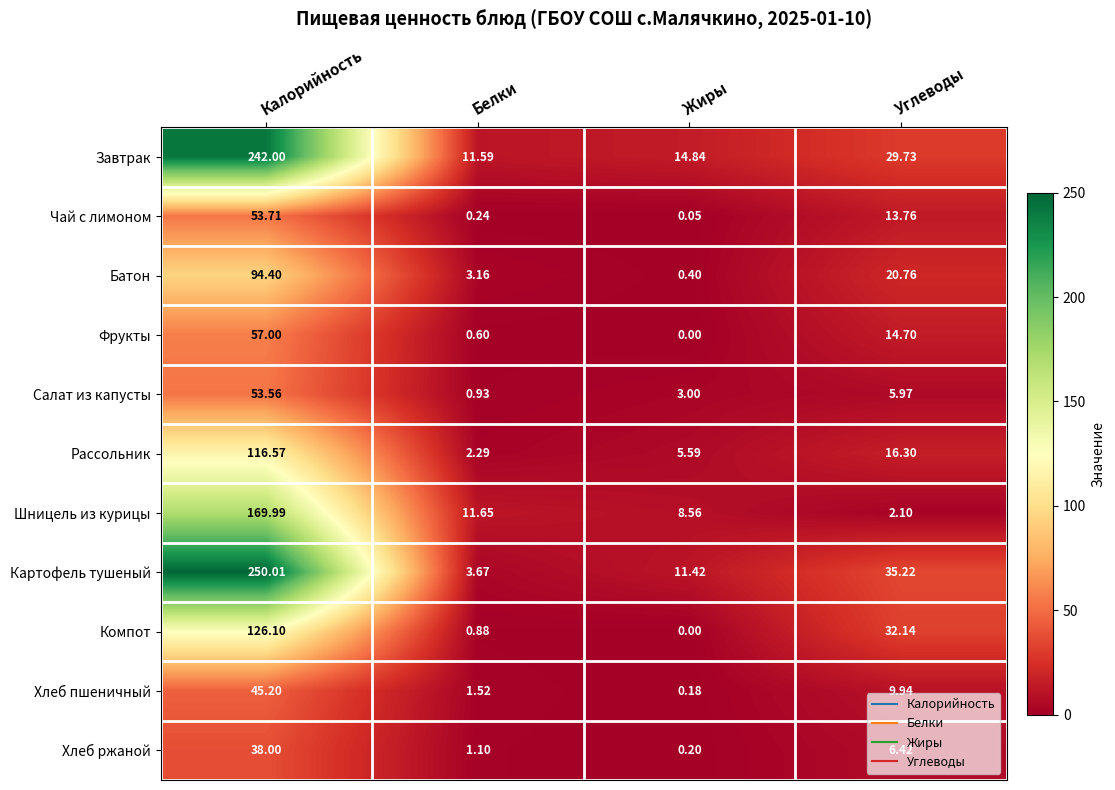

What is the total value across all series at Жиры?

44.2